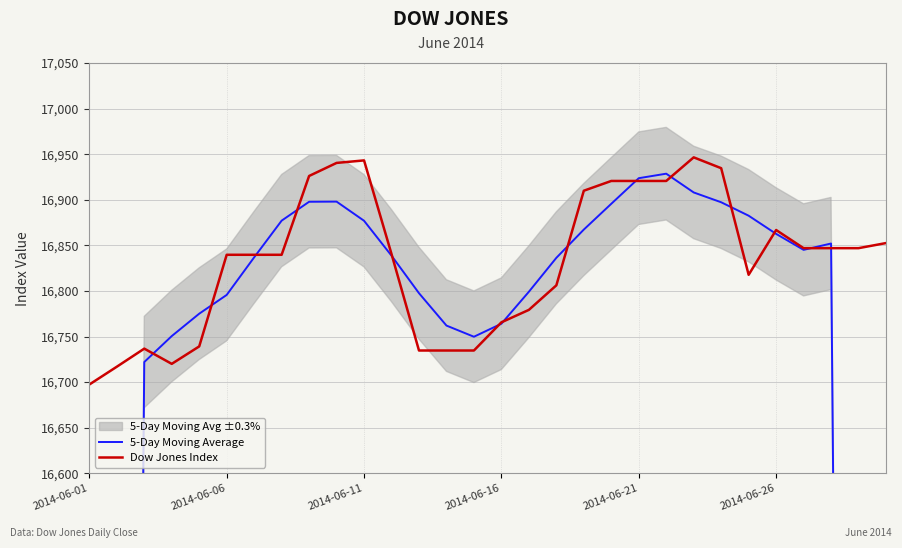

What is the average value of the Dow Jones Index series?

16832.1